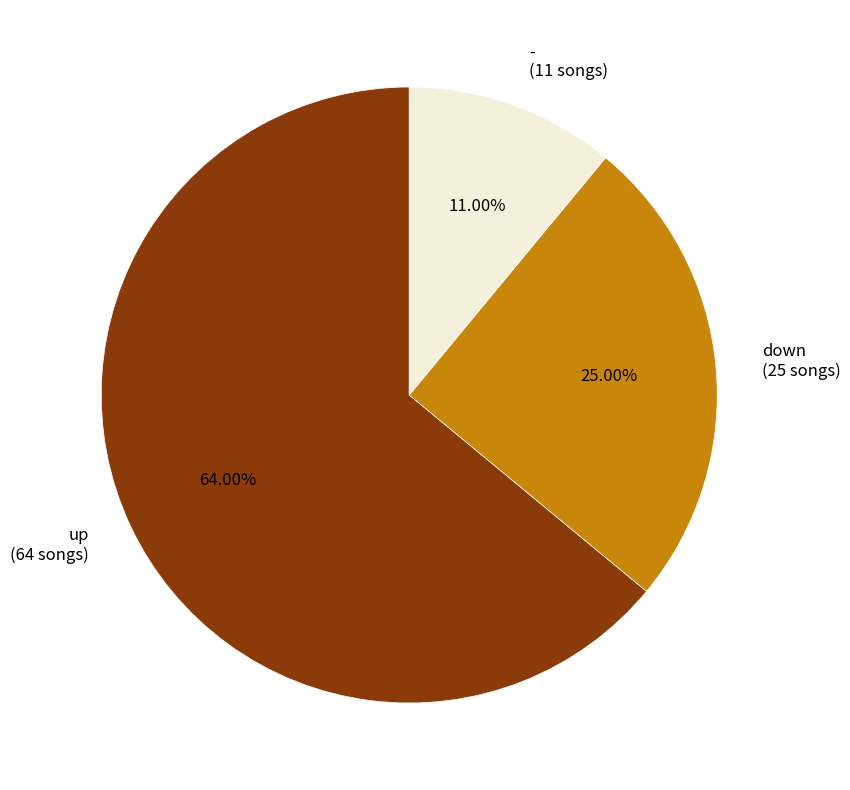

Rank the categories by value from lowest to highest.

-, down, up